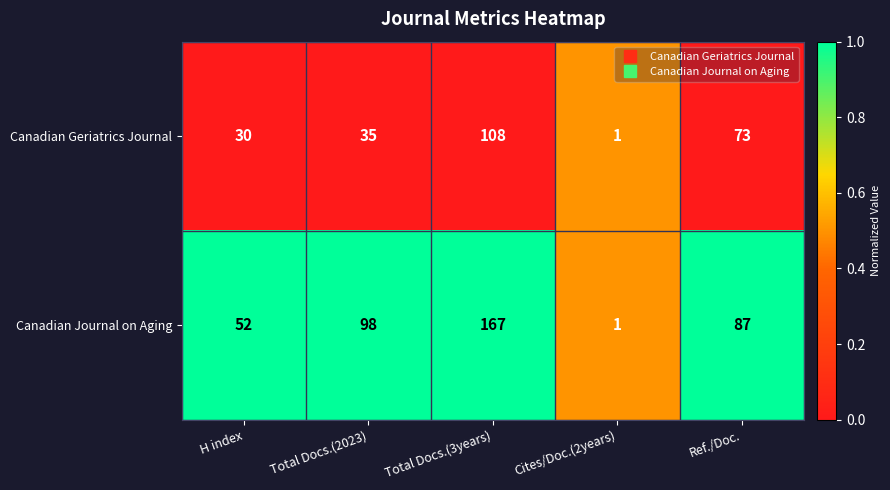

What is the greatest value displayed?

167